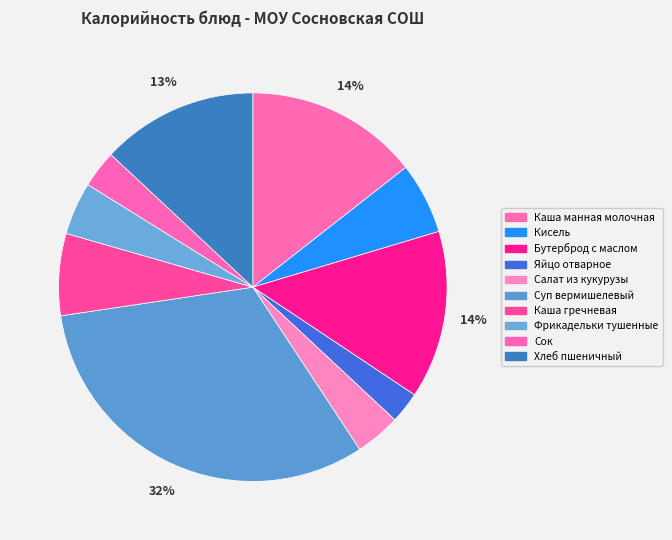

How many slices are in this pie chart?

10